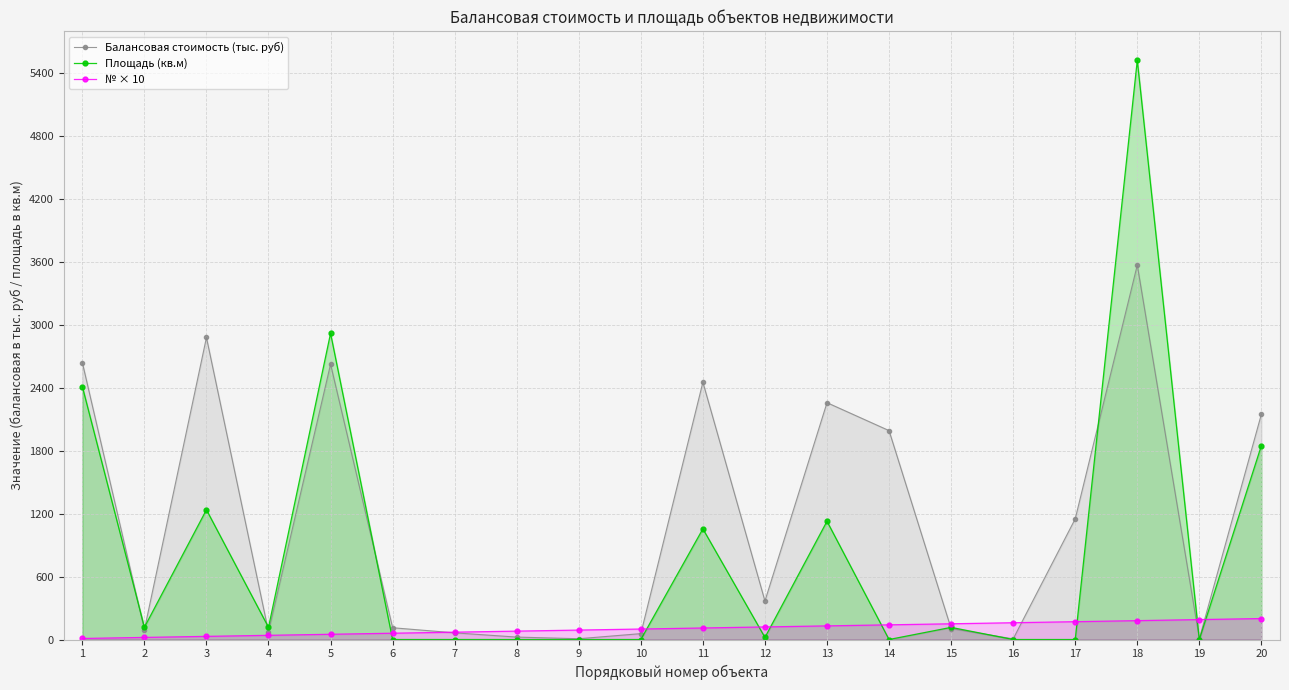

What are all the series names shown in the legend?

Балансовая стоимость (тыс. руб), Площадь (кв.м), № × 10